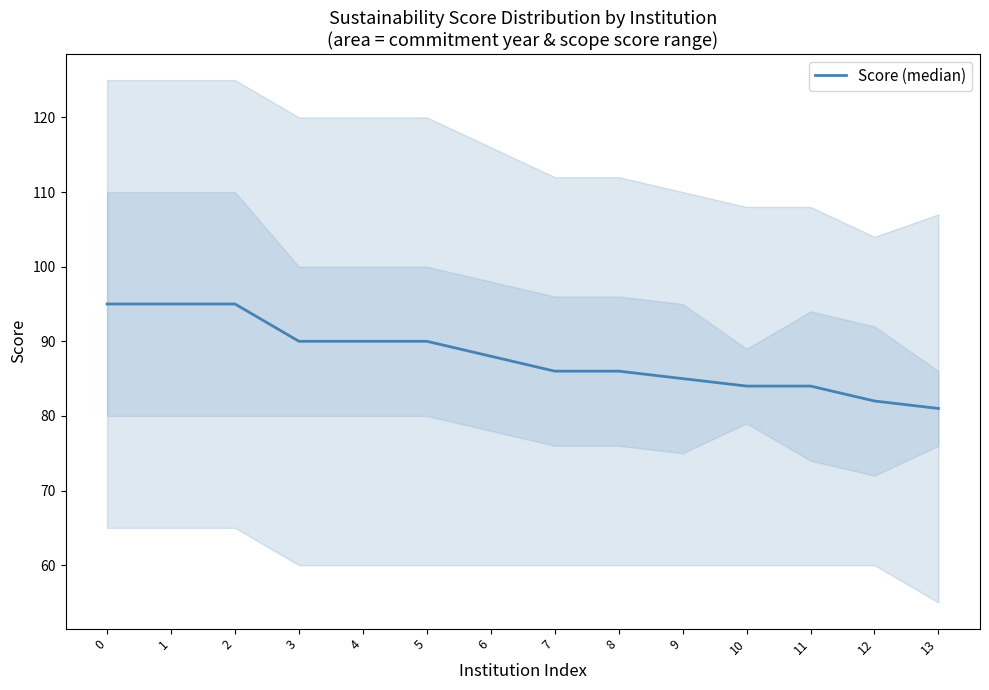

Rank the categories by value from lowest to highest.

13, 12, 10, 11, 9, 7, 8, 6, 3, 4, 5, 0, 1, 2